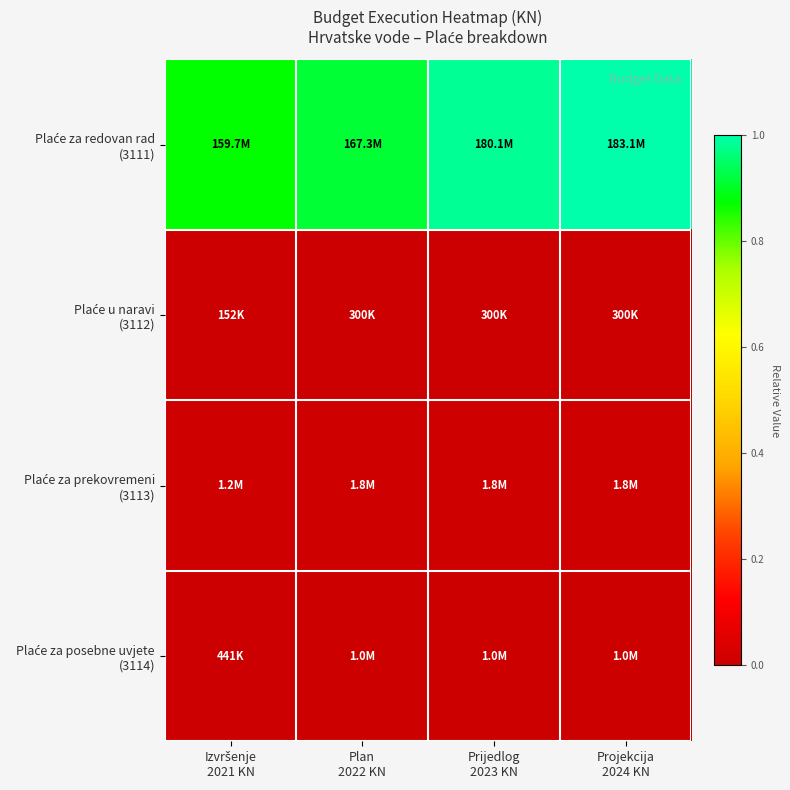

At which category is the sum across all series the highest?

Projekcija
2024 KN